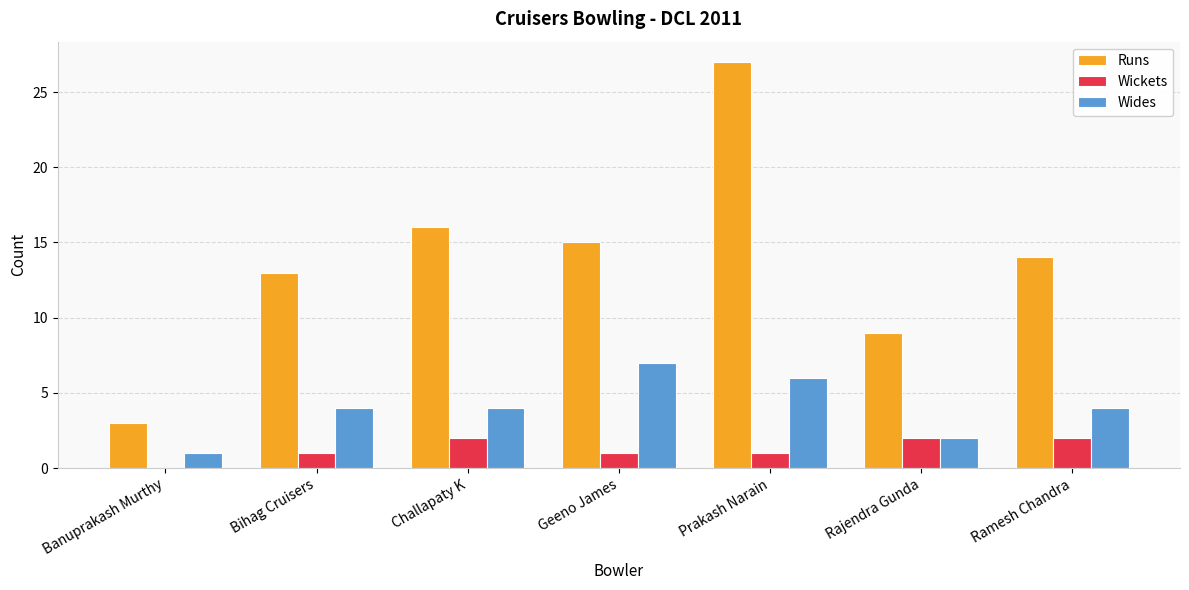

The value of Wickets at Prakash Narain is 1. True or false?

True